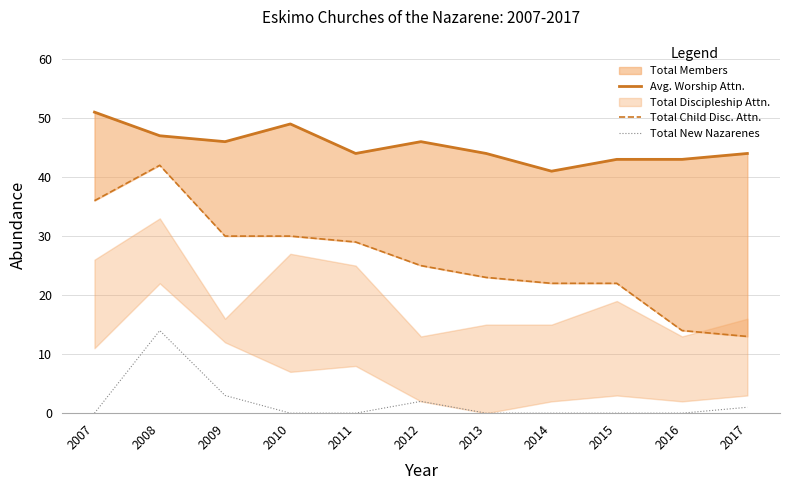

Which series has the widest spread of values?

Total Child Disc. Attn.